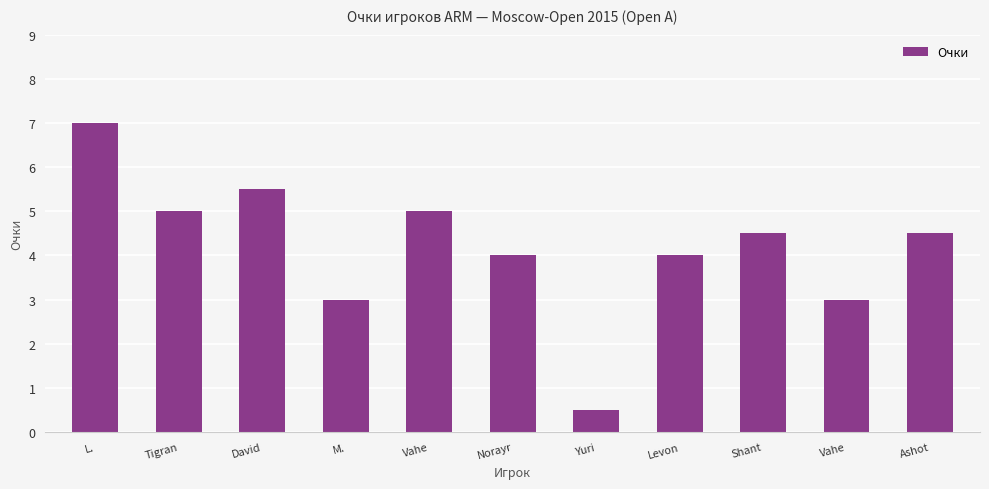

Where does the data first go above 4?

L.